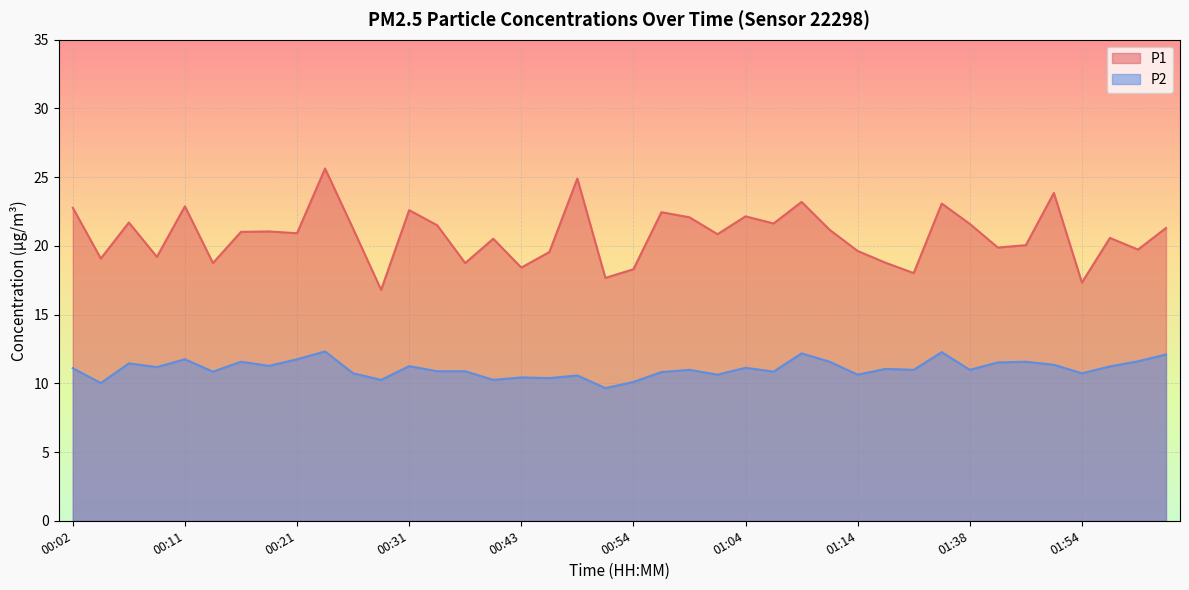

True or false: P2 has a value of 10.4 at 00:43.

True